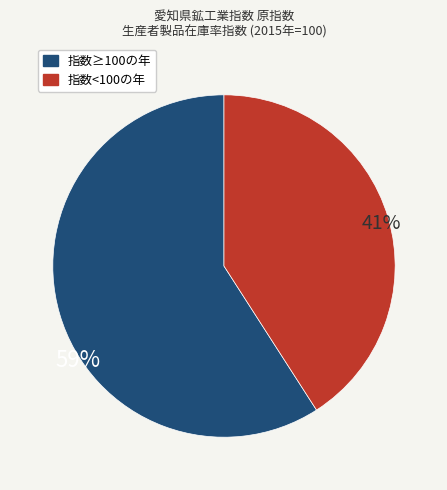

To the nearest percent, what is the difference between the largest and smallest slice percentages?

18%